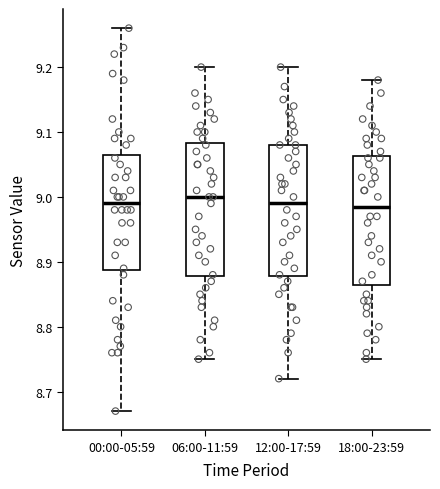

Where does the median line of the box for 18:00-23:59 sit on the y-axis? The values are not printed on the chart, so give them approximately, as read against the axis.

8.99